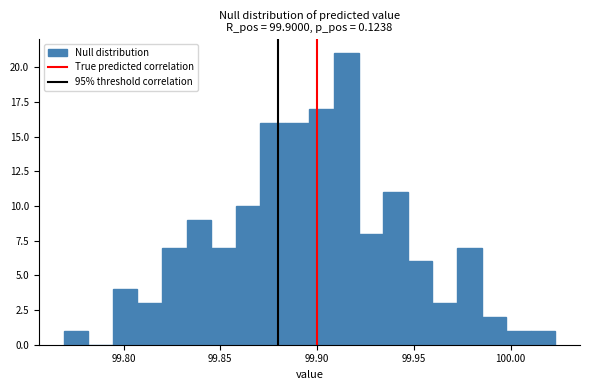

Read against the x-axis, roughly where is the centre of the tallest bar?

99.915